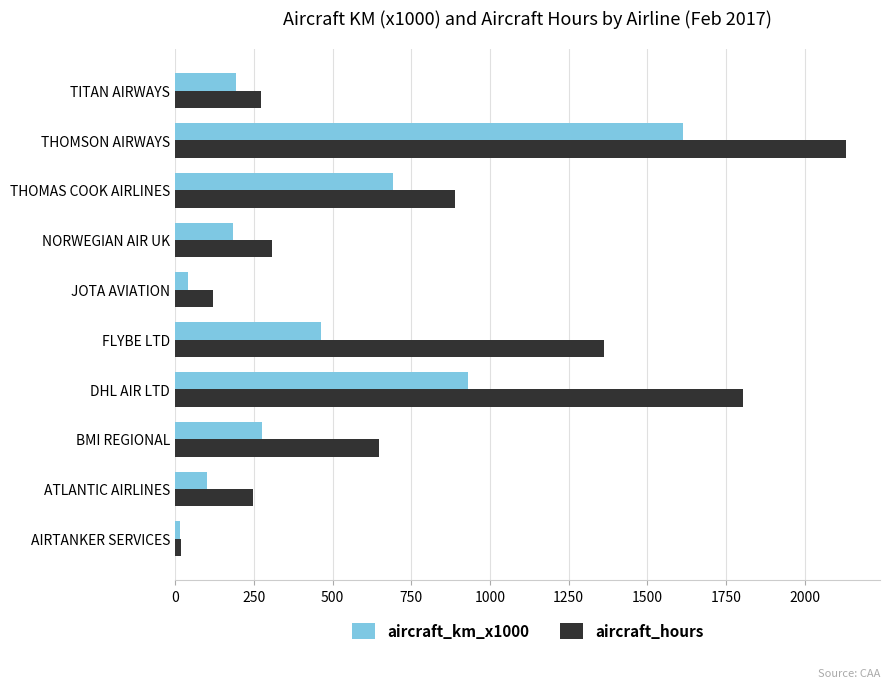

At which category is the sum across all series the highest?

THOMSON AIRWAYS